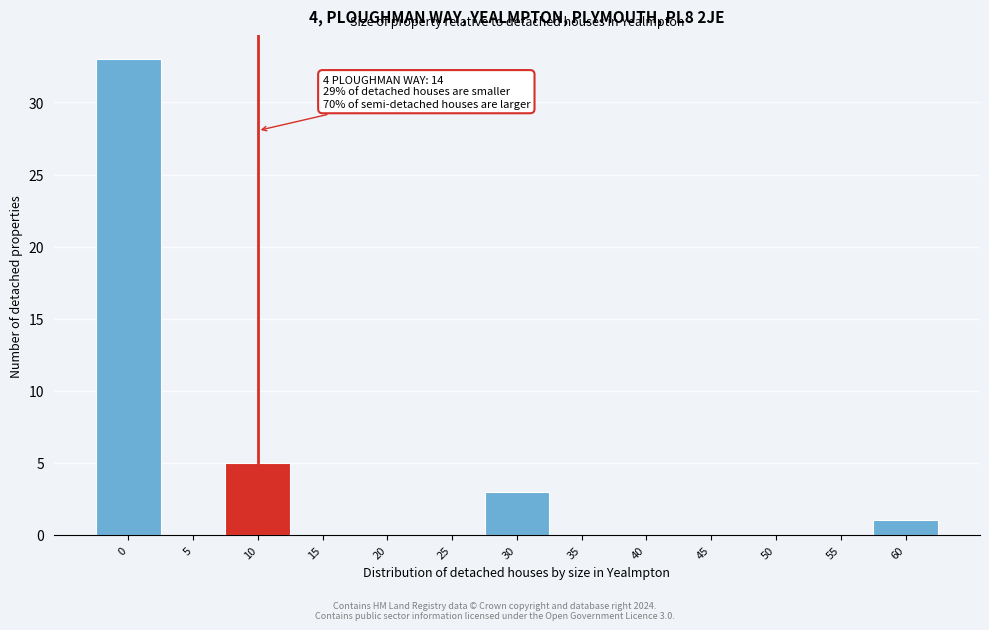

Reading left to right, transcribe all the data shown in this chart.

0=33	5=0	10=5	15=0	20=0	25=0	30=3	35=0	40=0	45=0	50=0	55=0	60=1